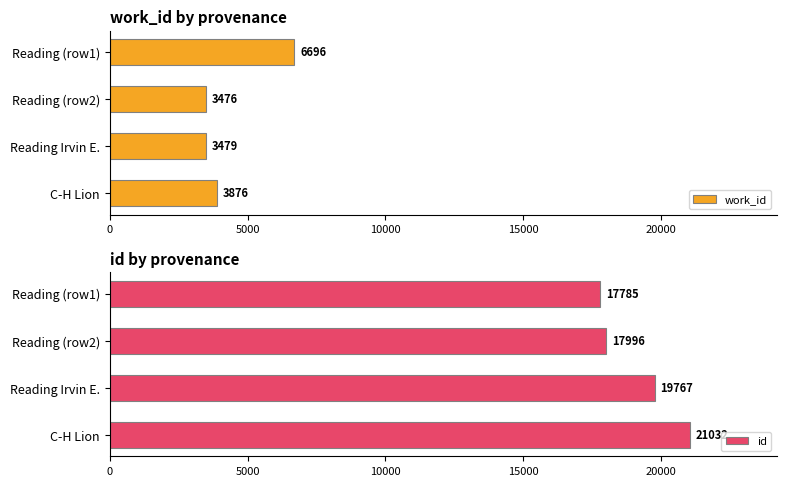

Which series has the largest total across all categories?

id